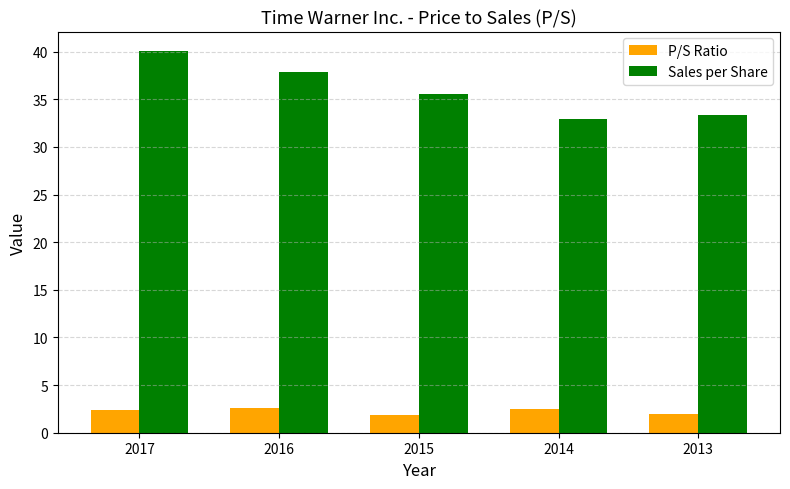

Rank the categories by Sales per Share value from highest to lowest.

2017, 2016, 2015, 2013, 2014